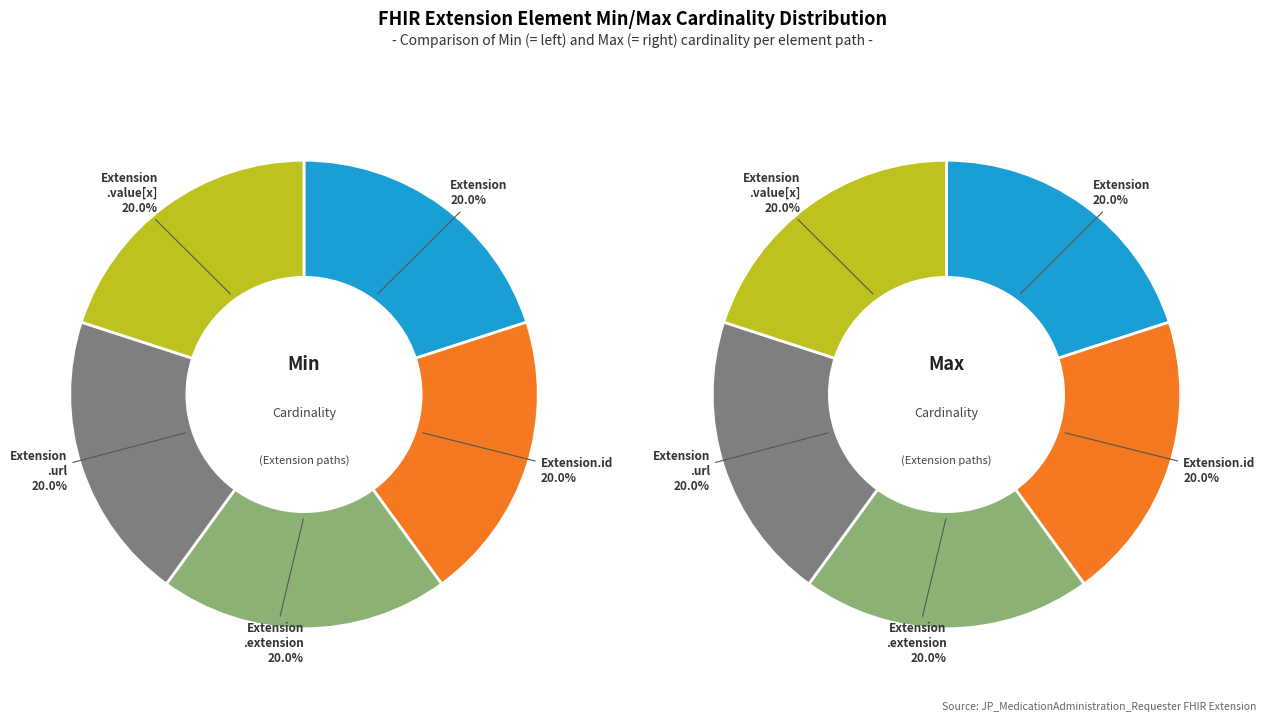

Combined, do Extension.extension and Extension.id account for over 50%?

No